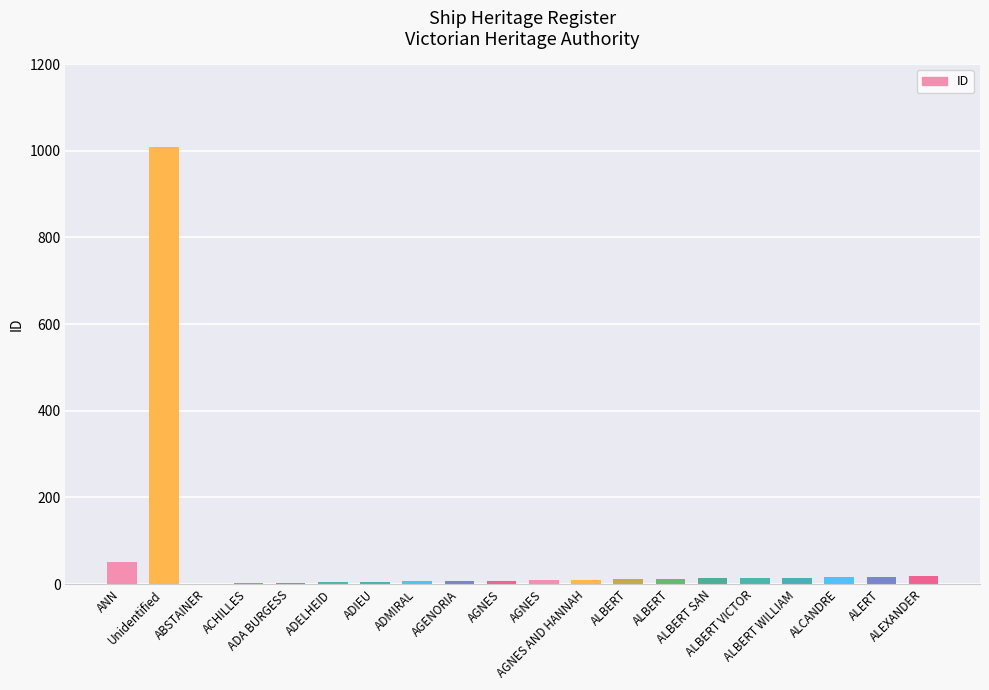

Are the bars horizontal?

No